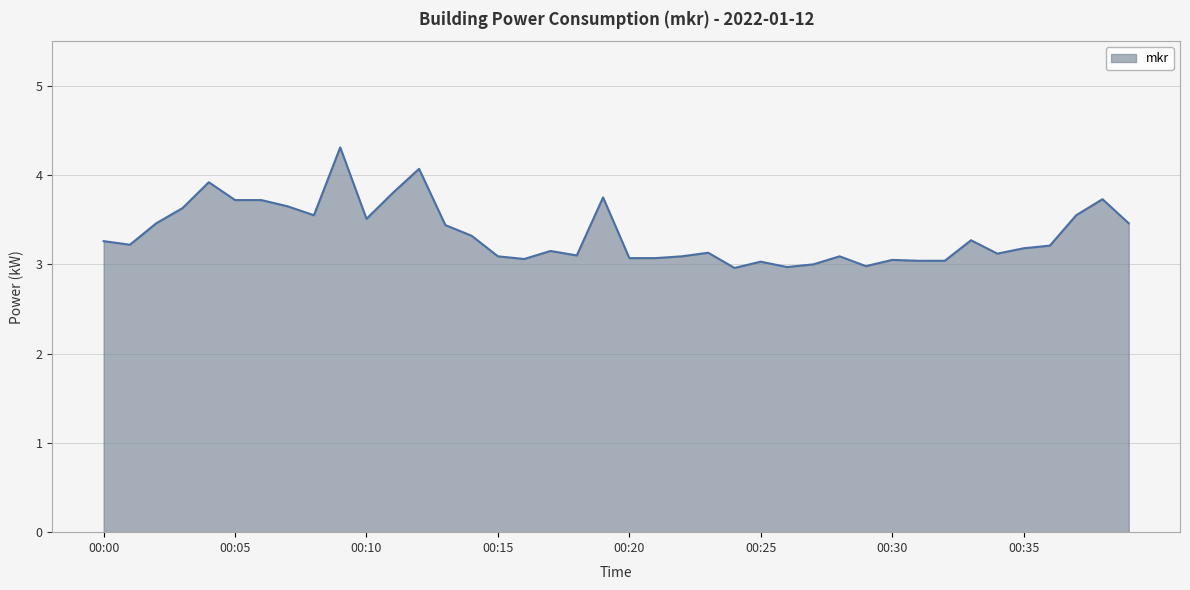

What is the maximum value shown in the chart?

4.3